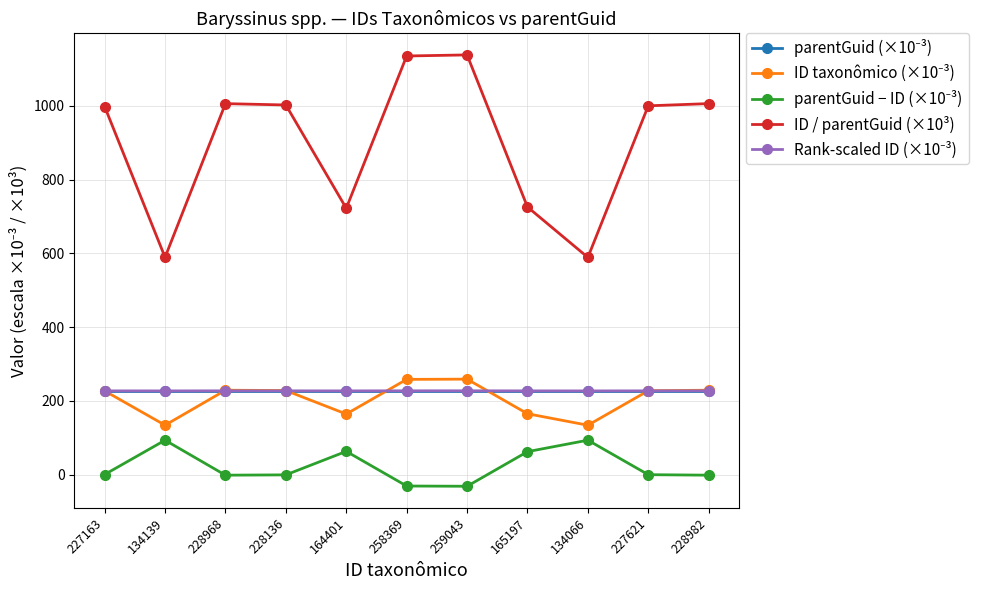

How many data points does each series have?

11